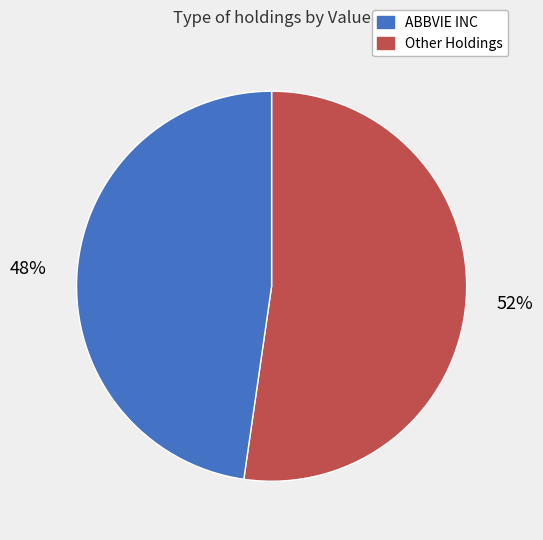

Does any single category account for the majority?

Yes